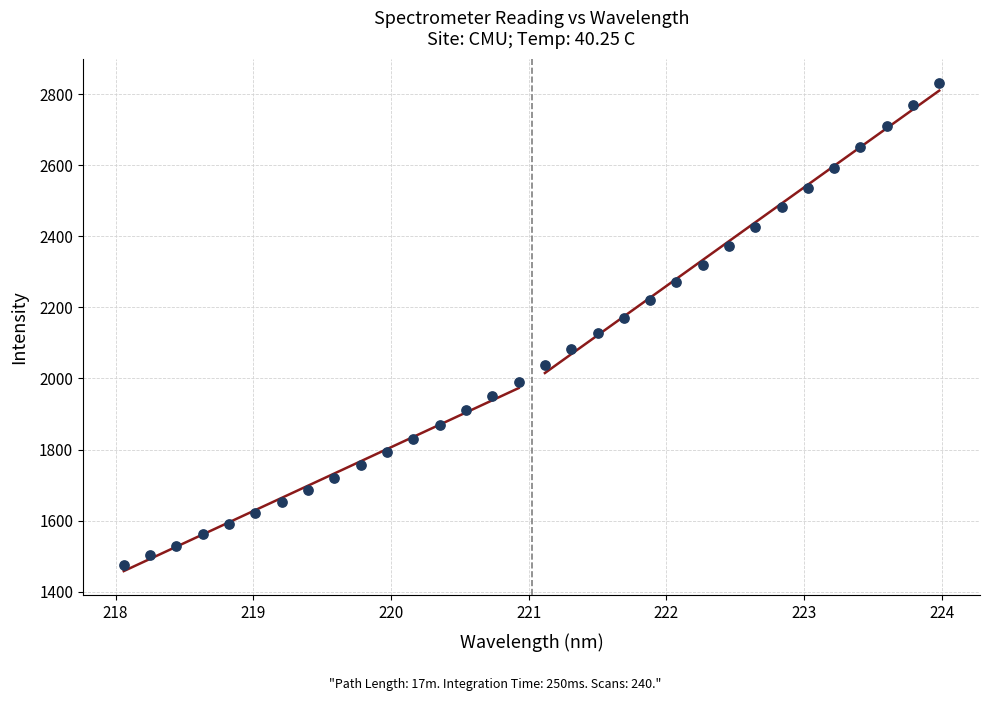

What is the range of Y values (max minus min)?

1354.7